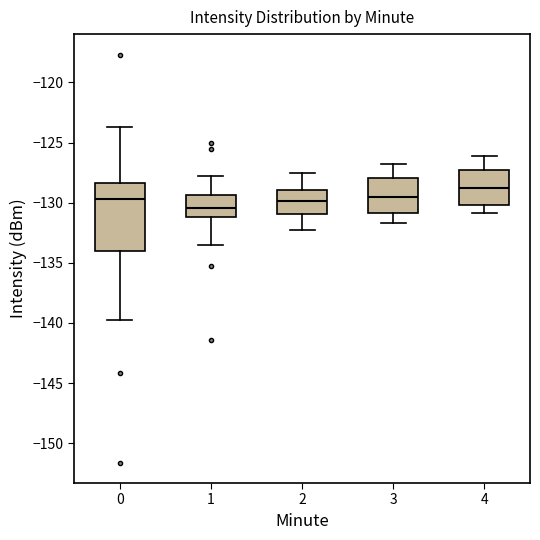

Where does the upper whisker of the box at x = 4 end on the y-axis? The values are not printed on the chart, so give them approximately, as read against the axis.

-126.0